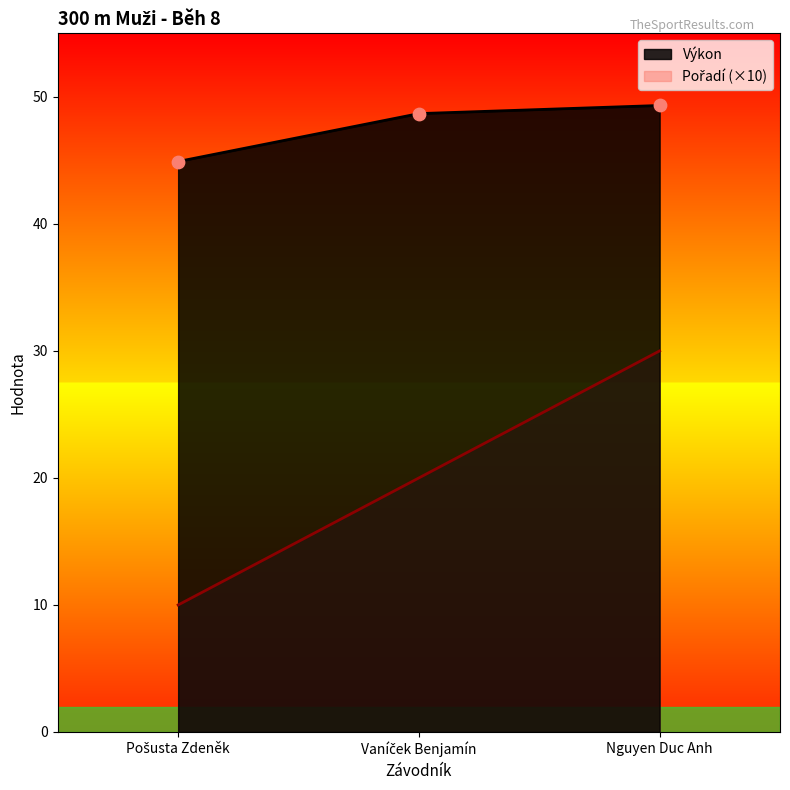

At how many categories does at least one series exceed 42?

3